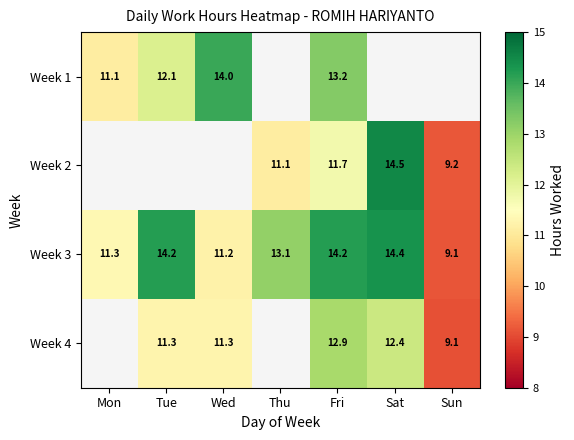

Where is Week 3 nearest to the value 11?

Wed